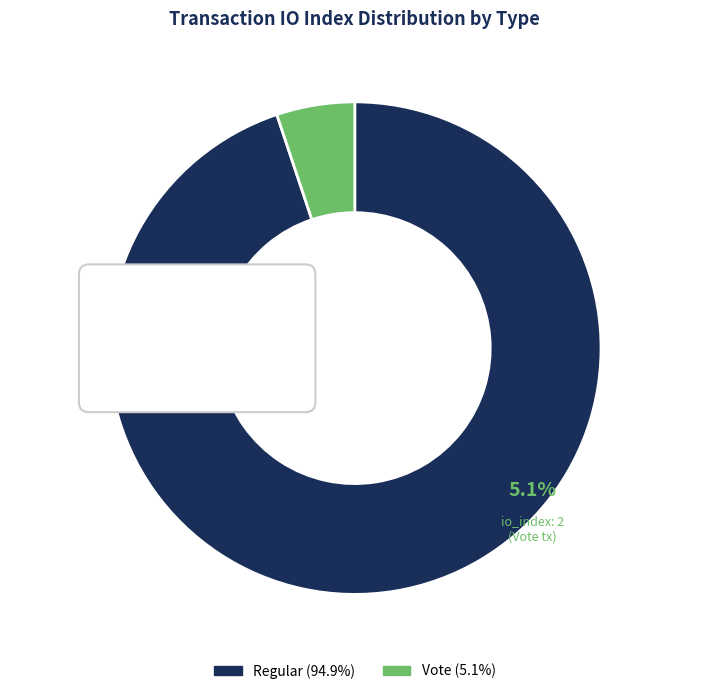

Between Vote and Regular, which is larger?

Regular